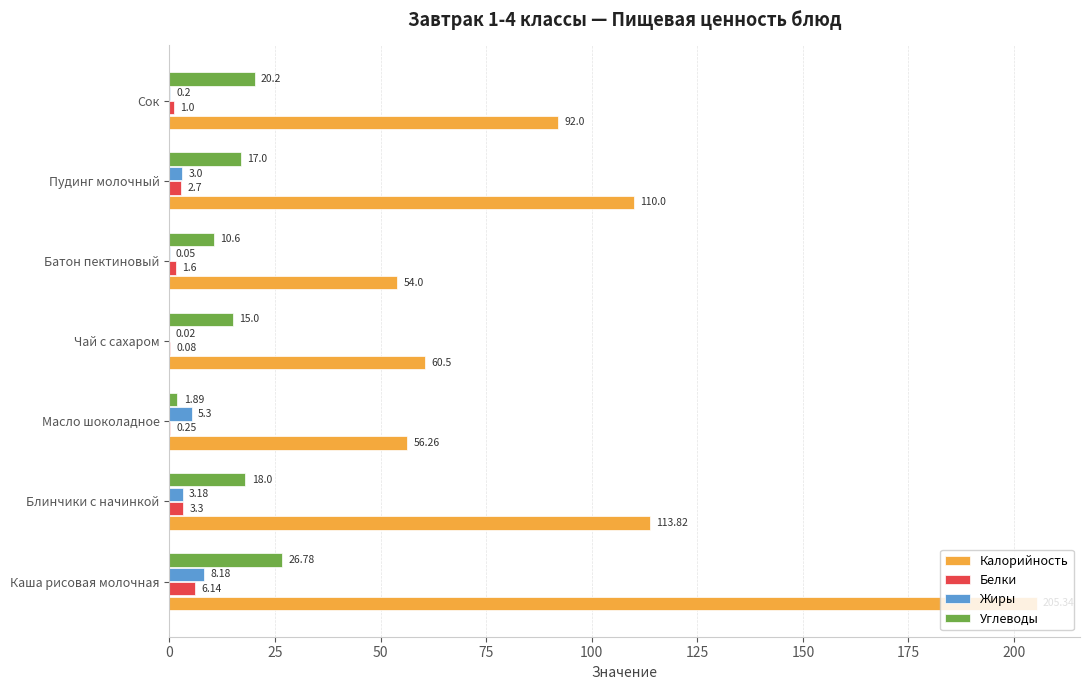

How many categories are shown in the chart?

7